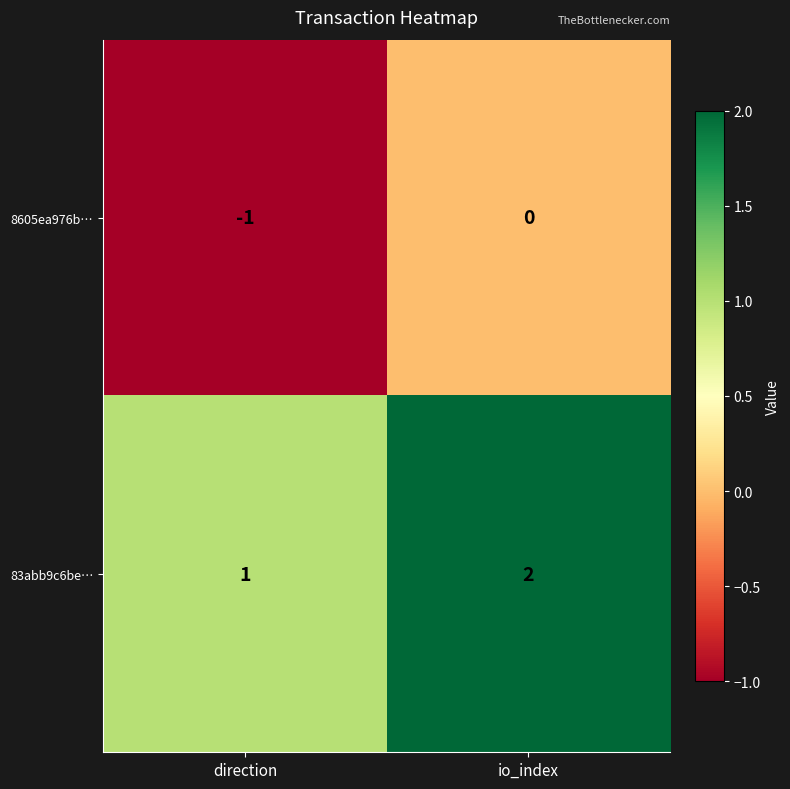

What is the total value across all series at io_index?

2